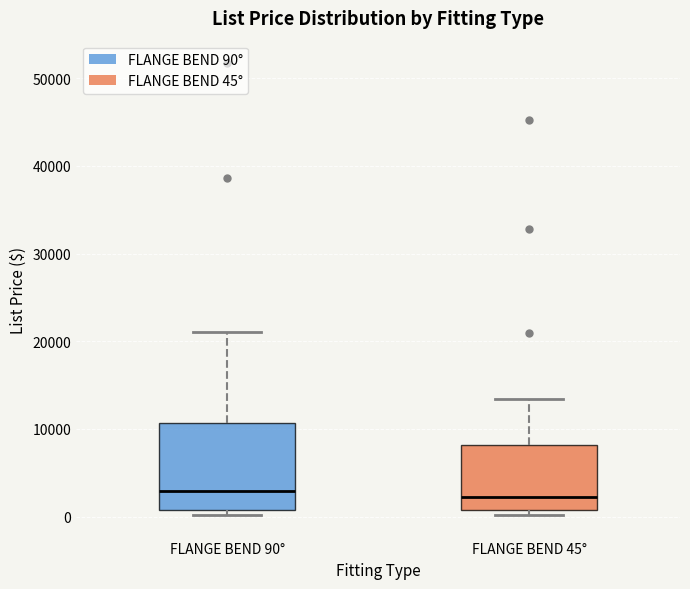

Which box is the tallest, from its lower edge to its upper edge?

FLANGE BEND 90°